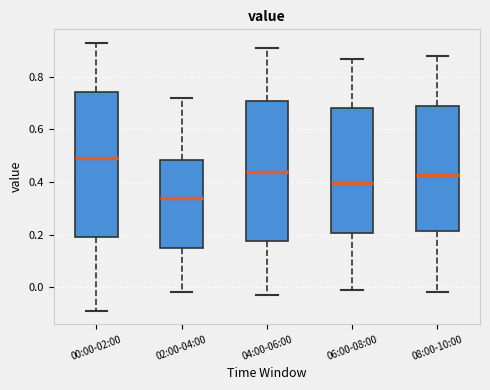

Where does the median line of the box for 06:00-08:00 sit on the y-axis? The values are not printed on the chart, so give them approximately, as read against the axis.

0.40